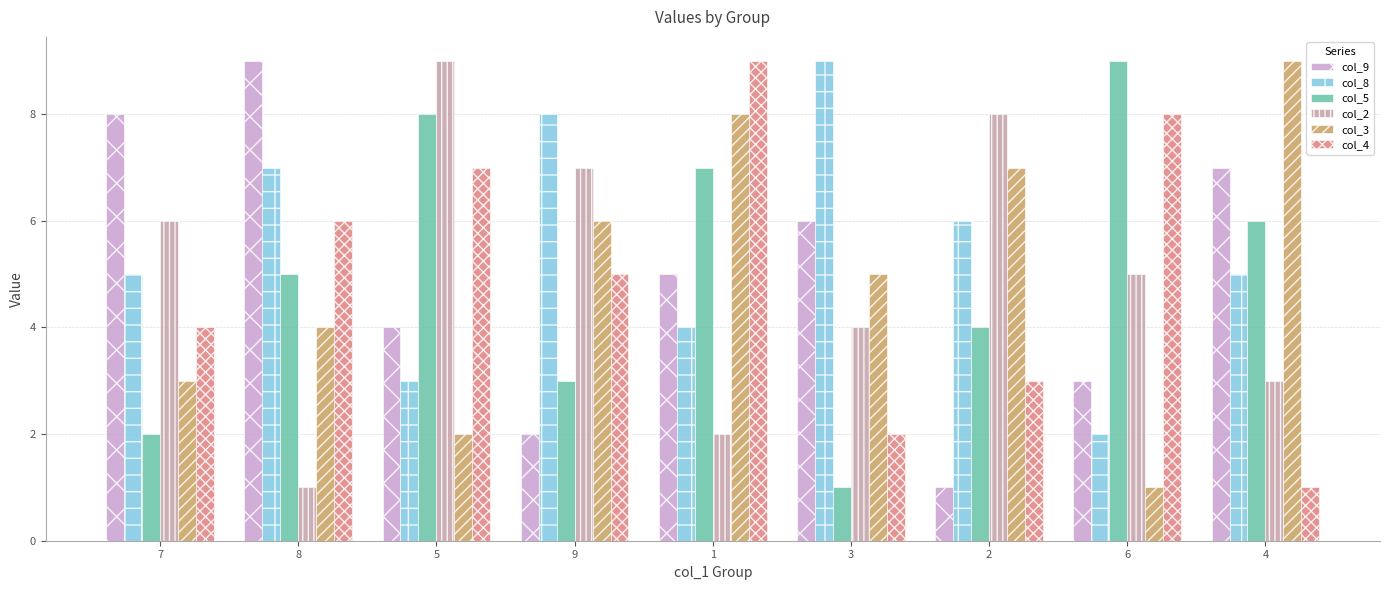

Which series changed the most between 3 and 4?

col_5